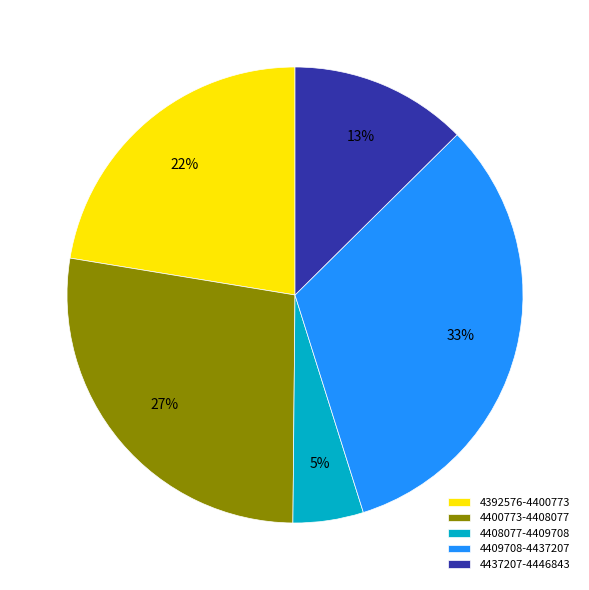

Is 4437207-4446843 the majority of the pie?

No